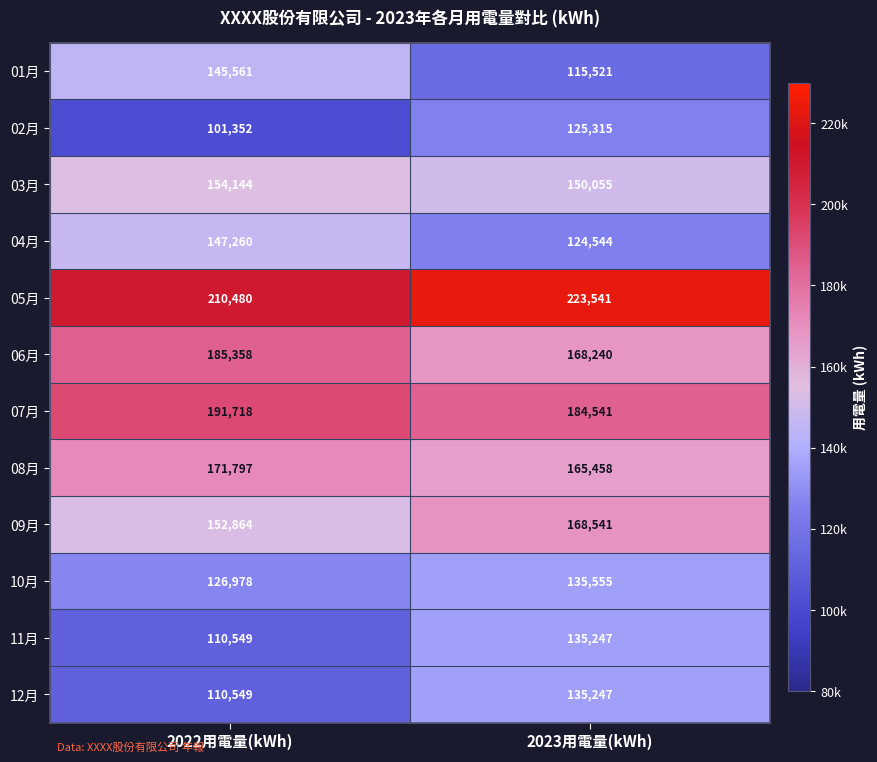

What is the maximum value shown in the chart?

223541